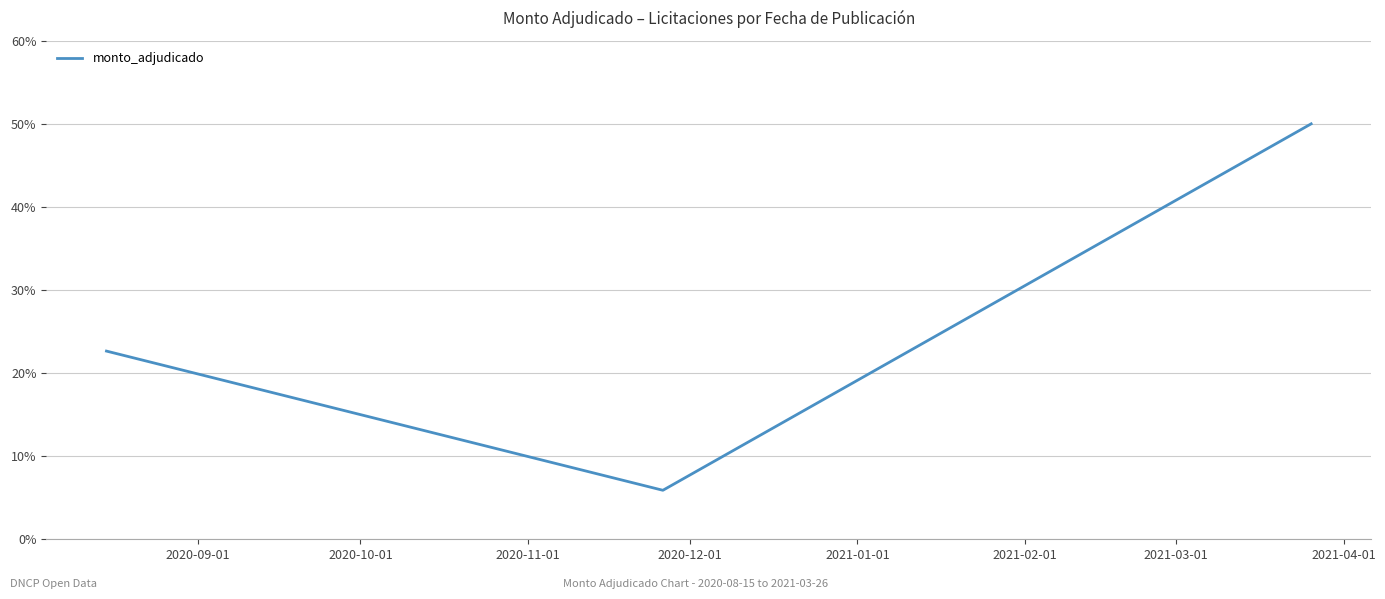

What is the minimum value shown in the chart?

5.9